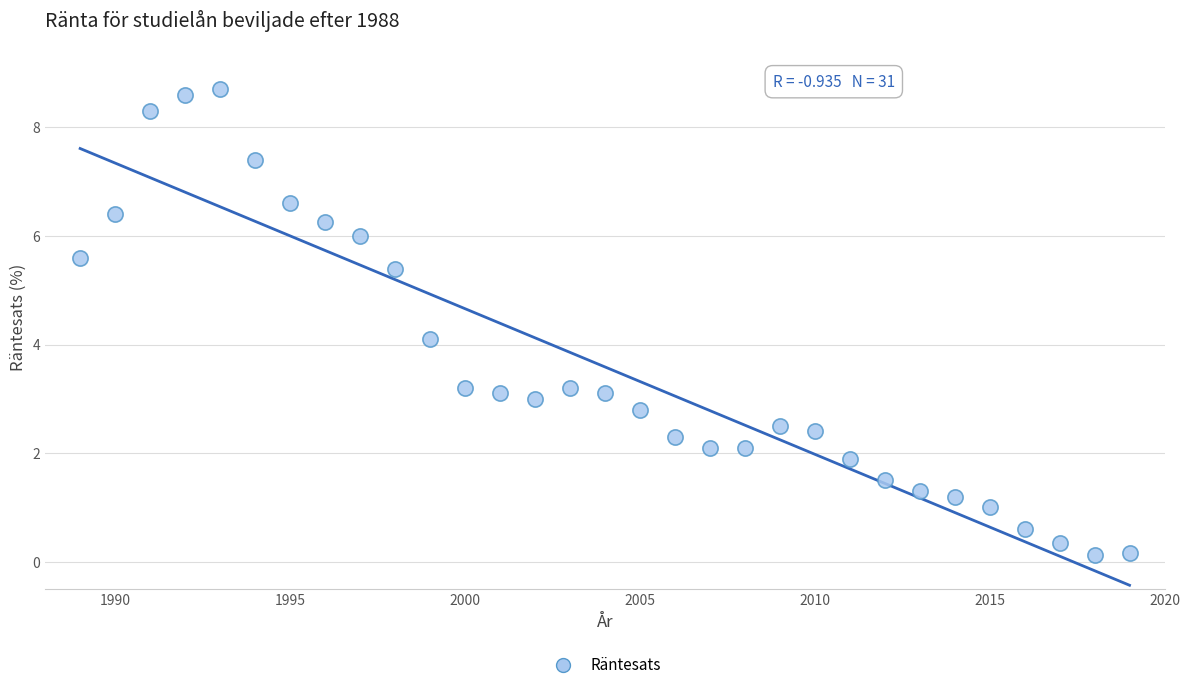

What is the range of X values (max minus min)?

30.0